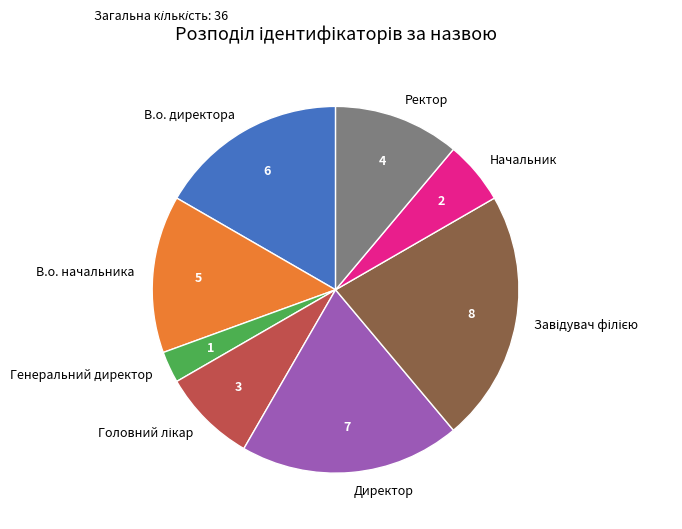

What is the smallest slice in the pie chart?

Генеральний директор